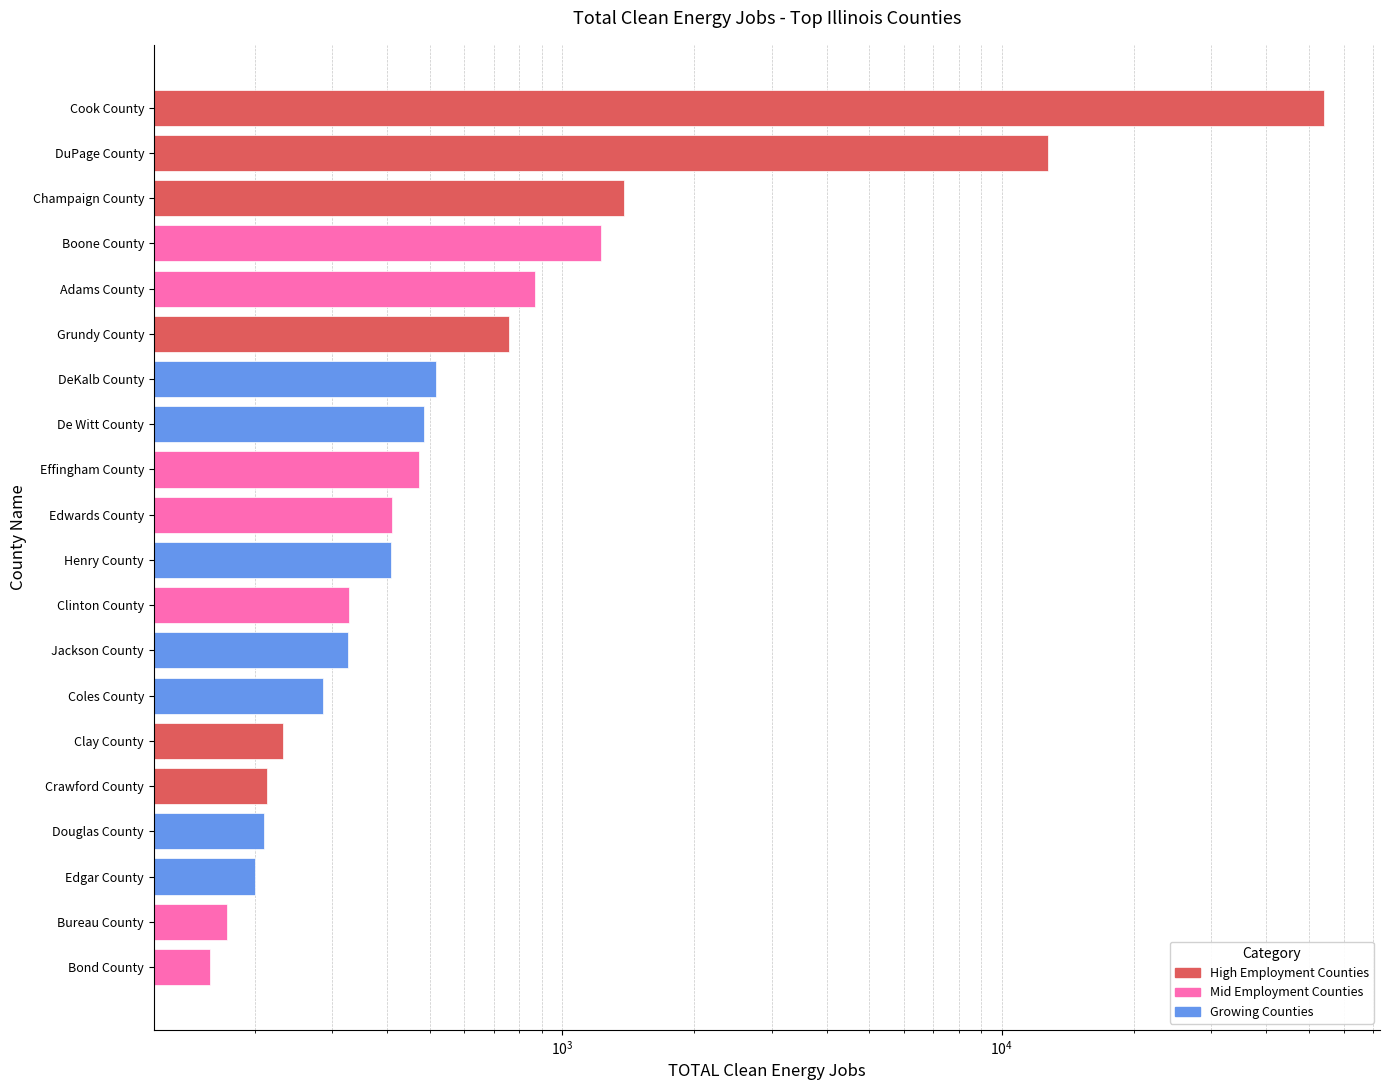

Reading right to left, list all the values displayed in this chart.

54181	12740	1385	1229	868	759	518	486	473	411	408	328	326	287	232	213	210	201	173	158